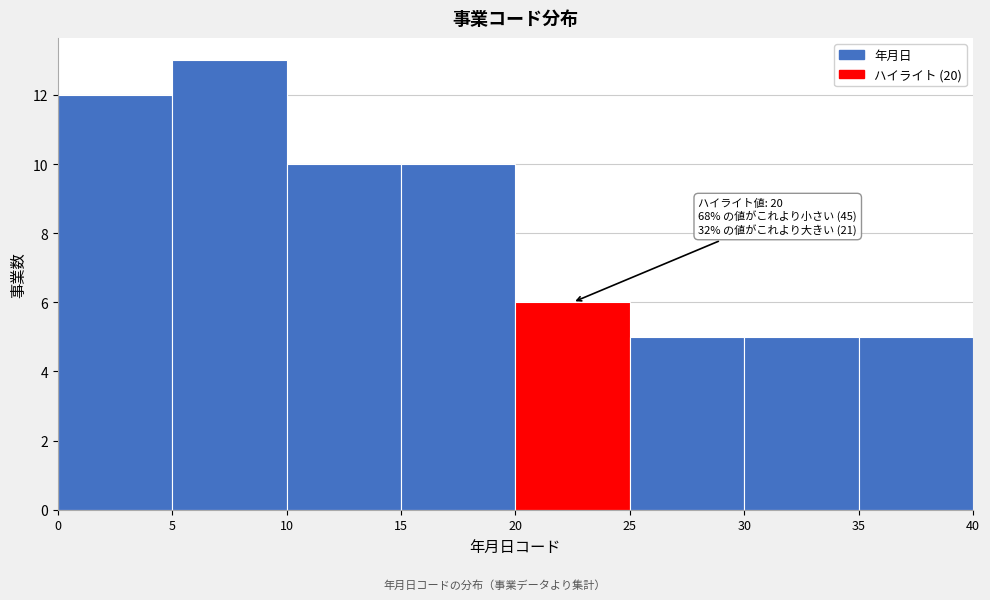

Over which range of the x-axis is the bar tallest?

5 to 10